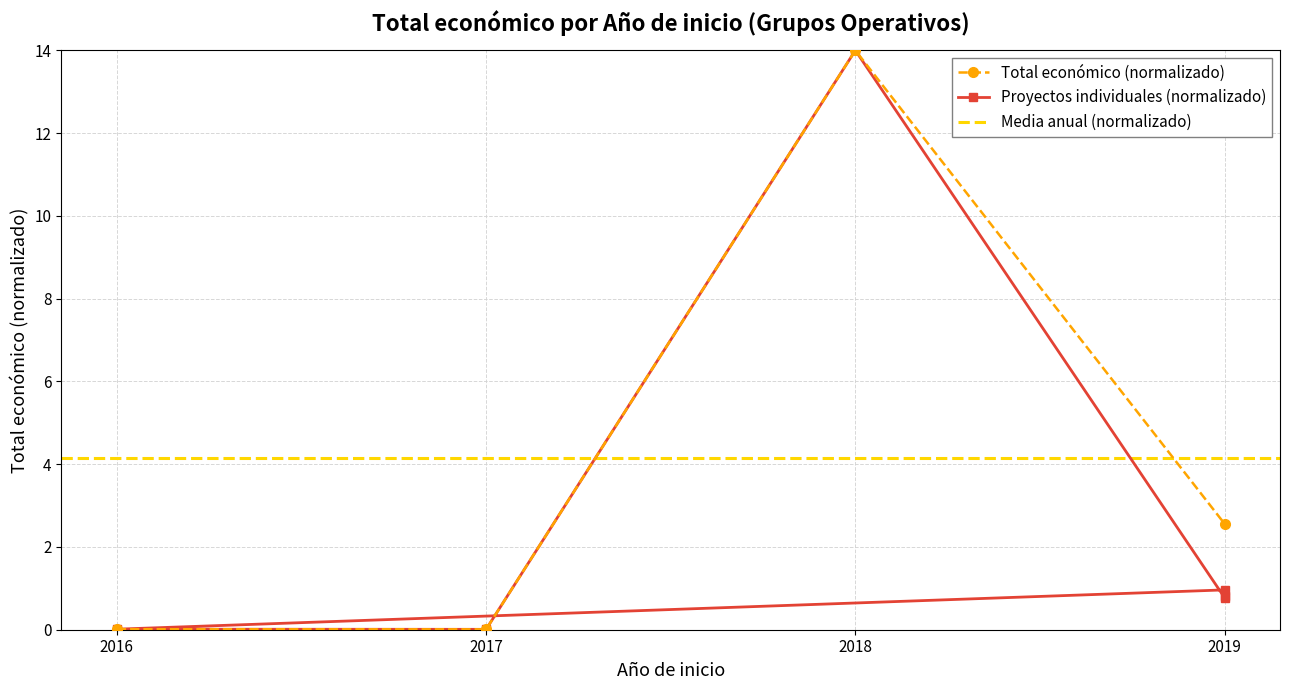

Is it true that the value at 2016 is 0.0?

True